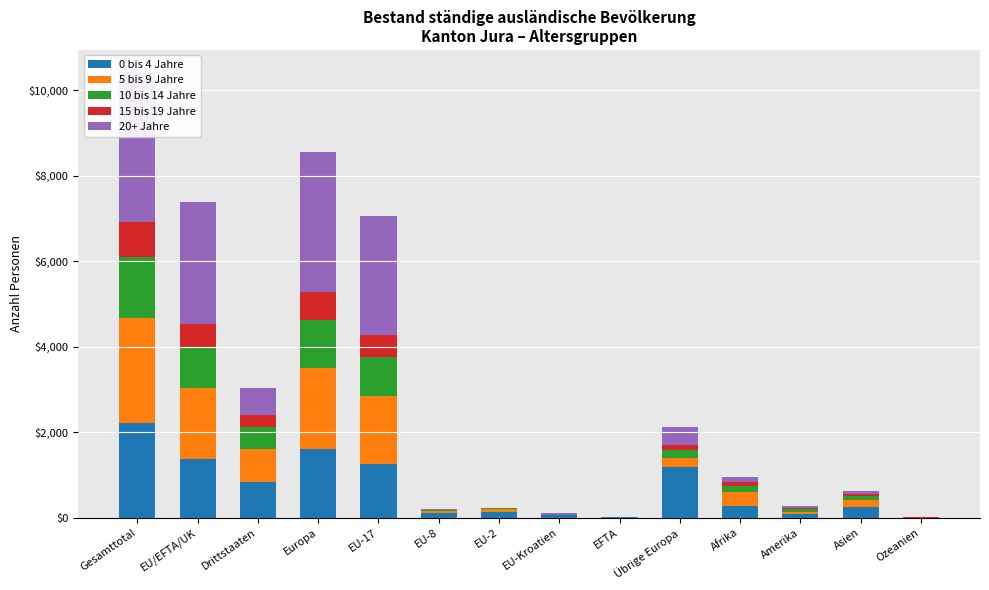

At which label does 0 bis 4 Jahre reach its minimum?

Ozeanien